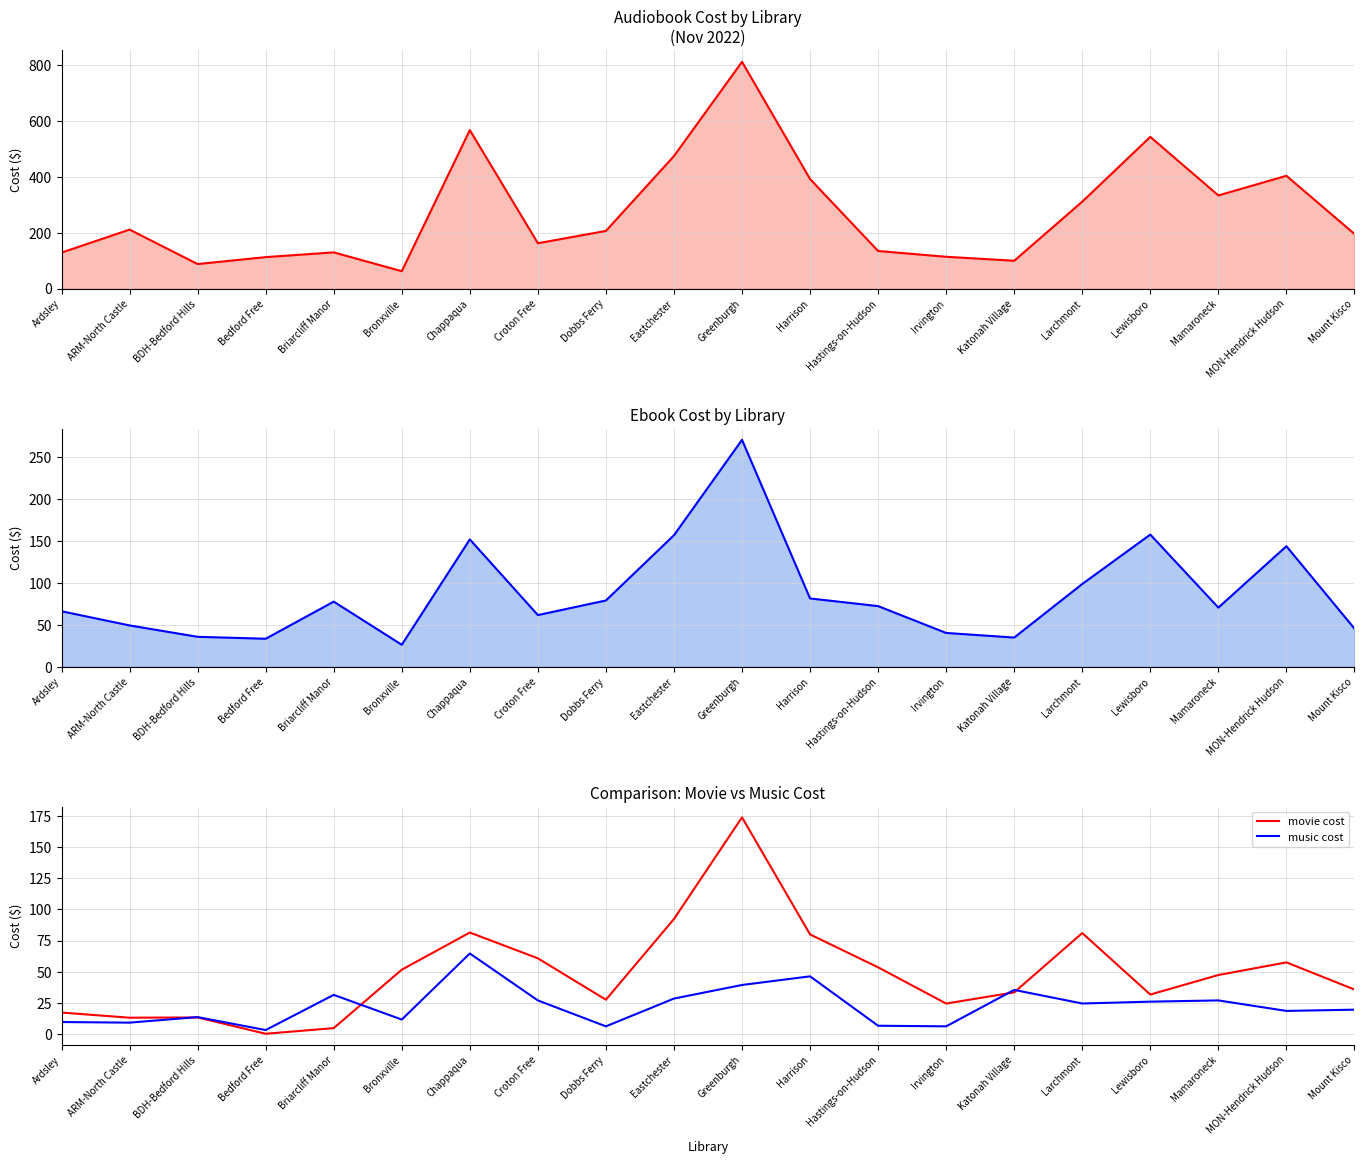

What is the difference between the second highest and minimum values in the audiobook cost series?

504.6